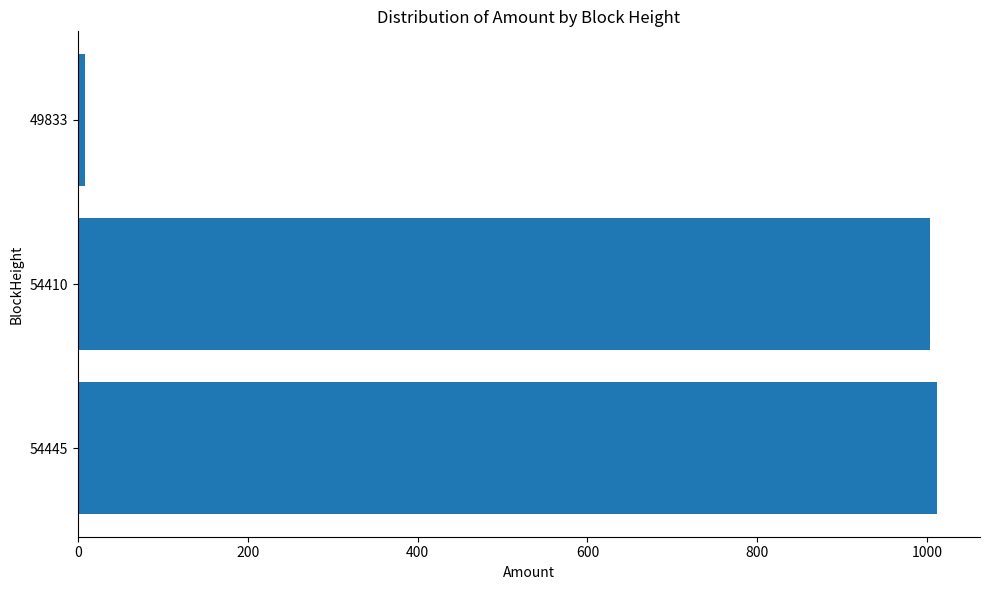

The value at 54410 is 1483.4. True or false?

False